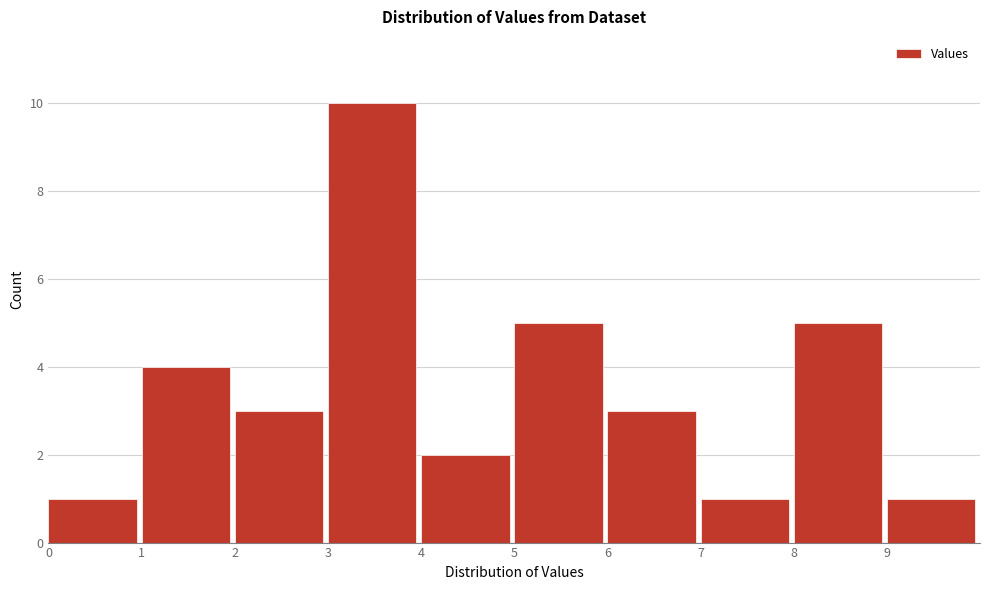

Which range on the x-axis has the tallest bar?

3 to 4